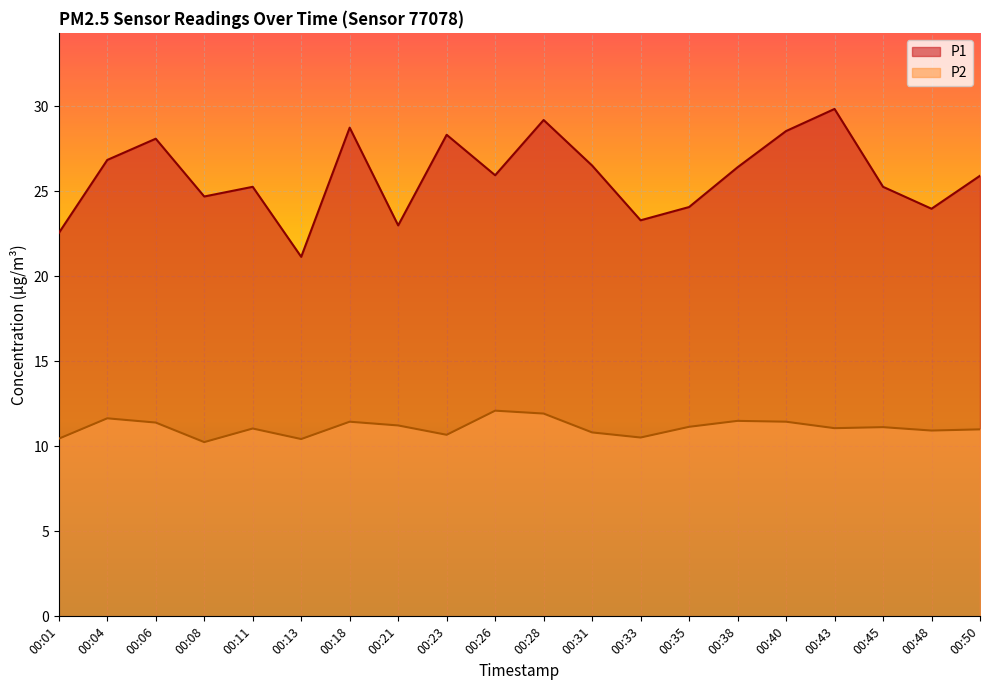

What is the difference between the maximum and minimum values in the P1 series?

8.7